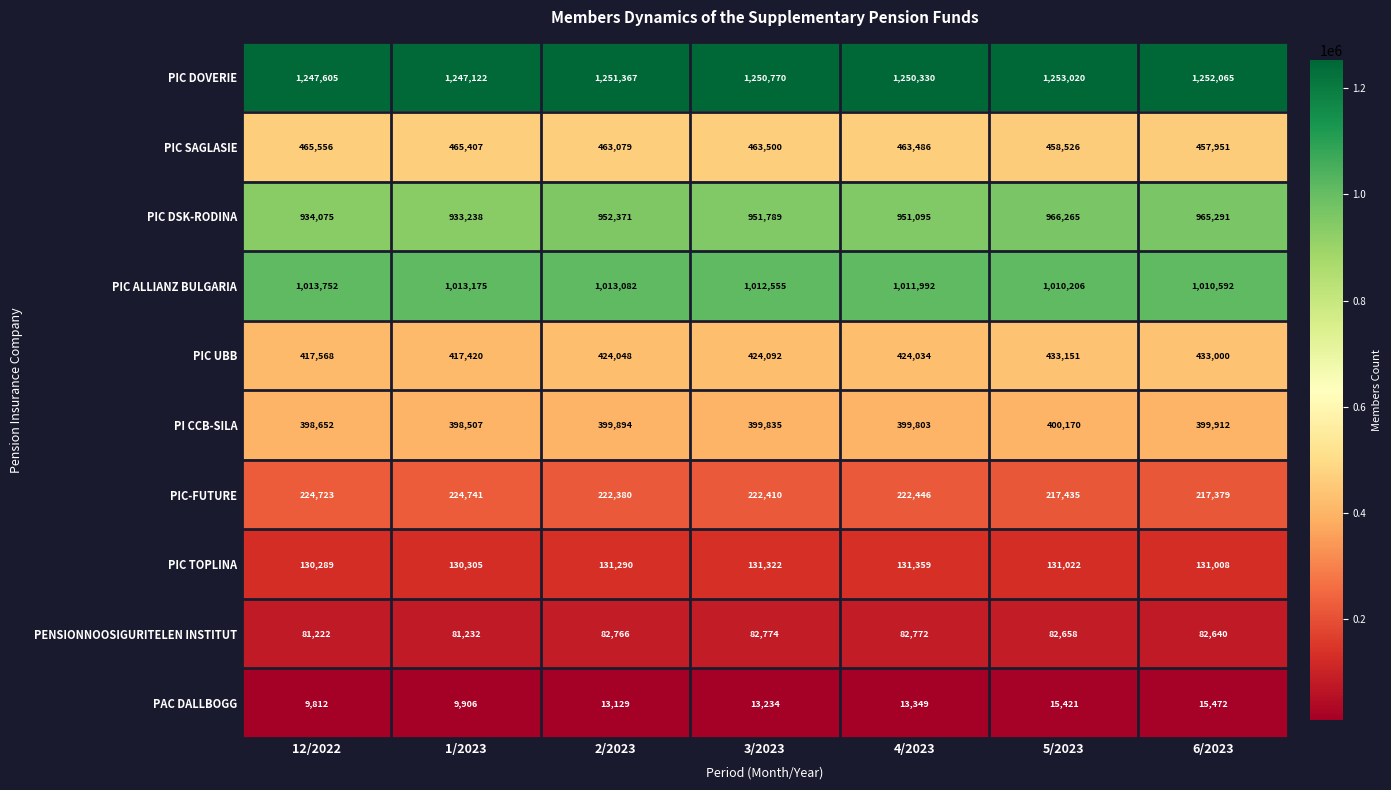

What is the greatest value displayed?

1253020